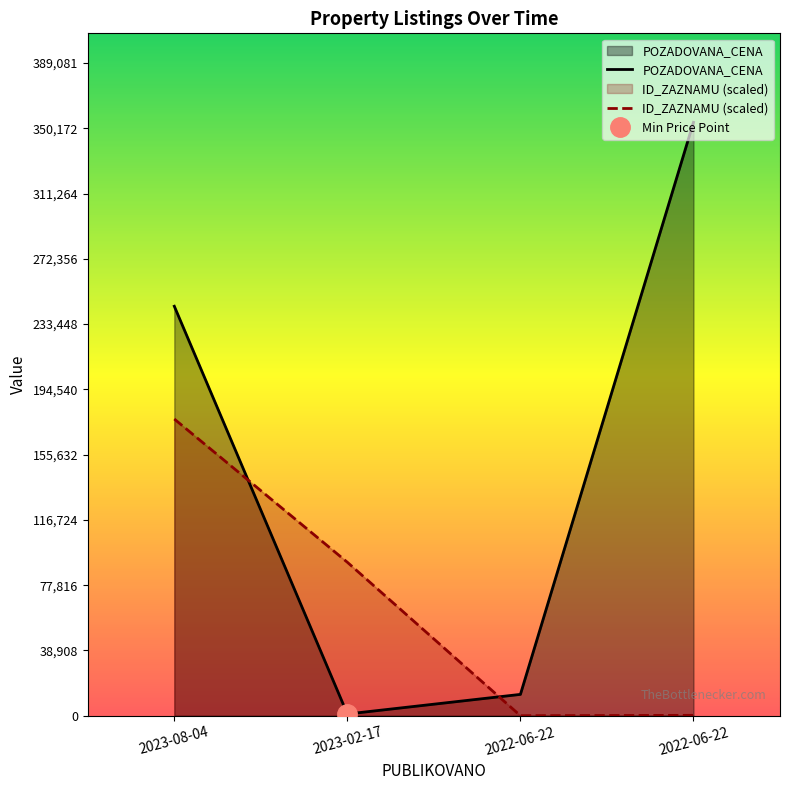

True or false: POZADOVANA_CENA and ID_ZAZNAMU (scaled) intersect in this chart.

True